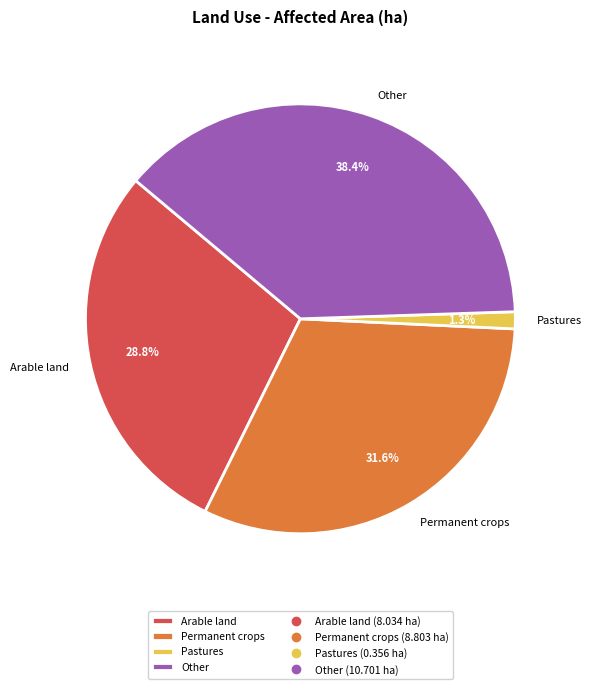

Does Pastures account for over 50% of the chart?

No